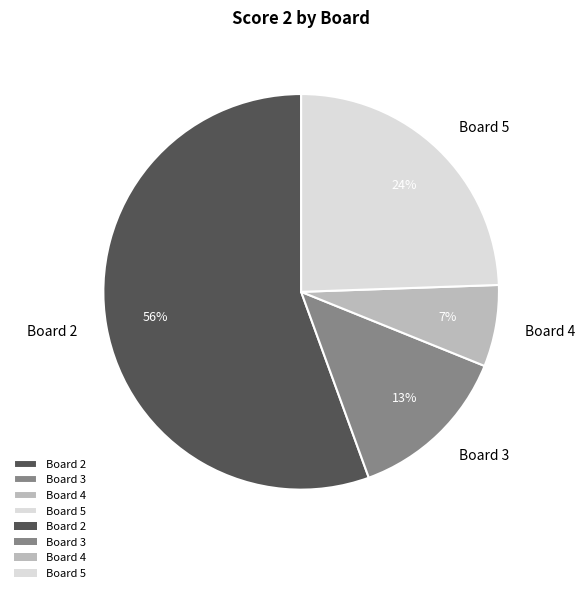

True or false: Board 4 accounts for 1% of the total.

False